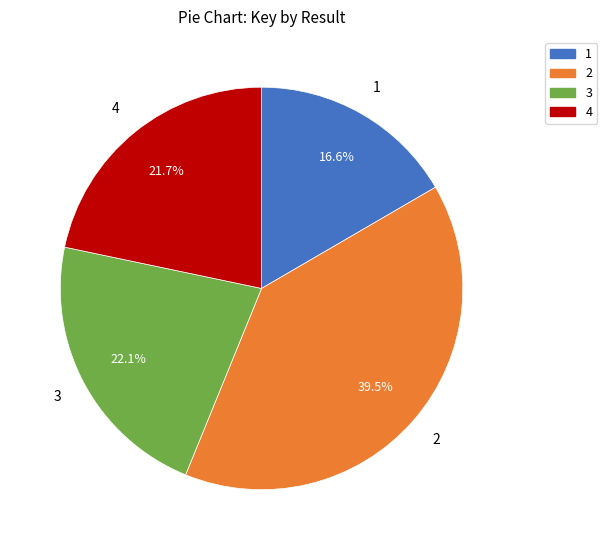

Is there any slice that represents more than half of the pie?

No